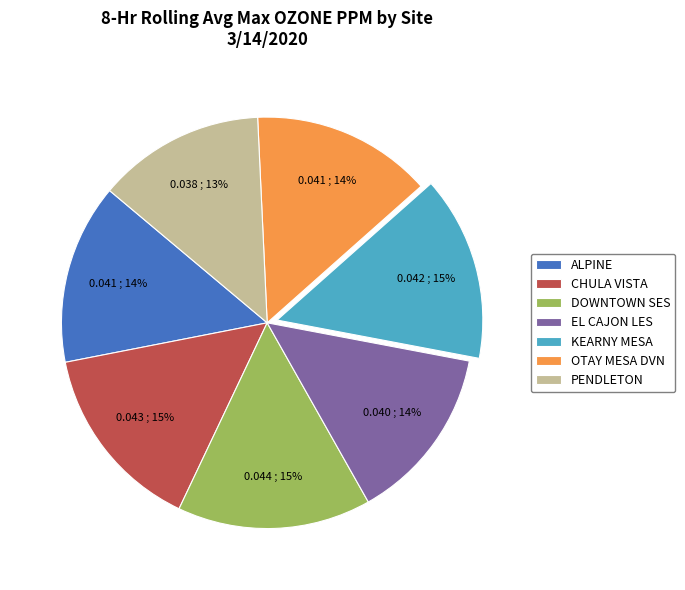

Which category has the smallest portion of the pie?

PENDLETON